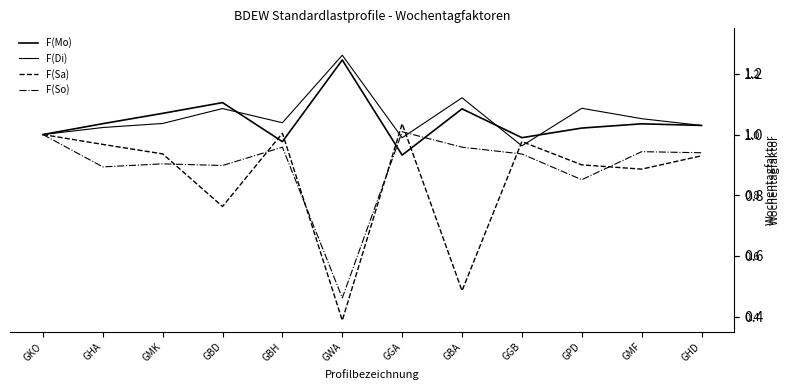

How many times do F(Di) and F(Sa) cross each other?

4